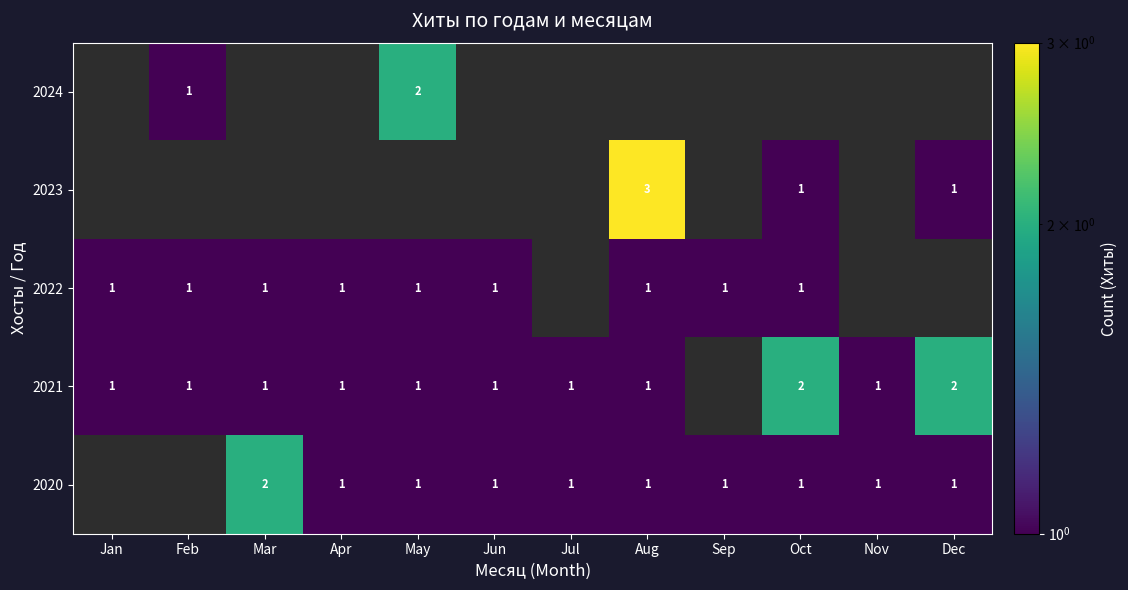

The 2020 series shows 1 at Dec. True or false?

True